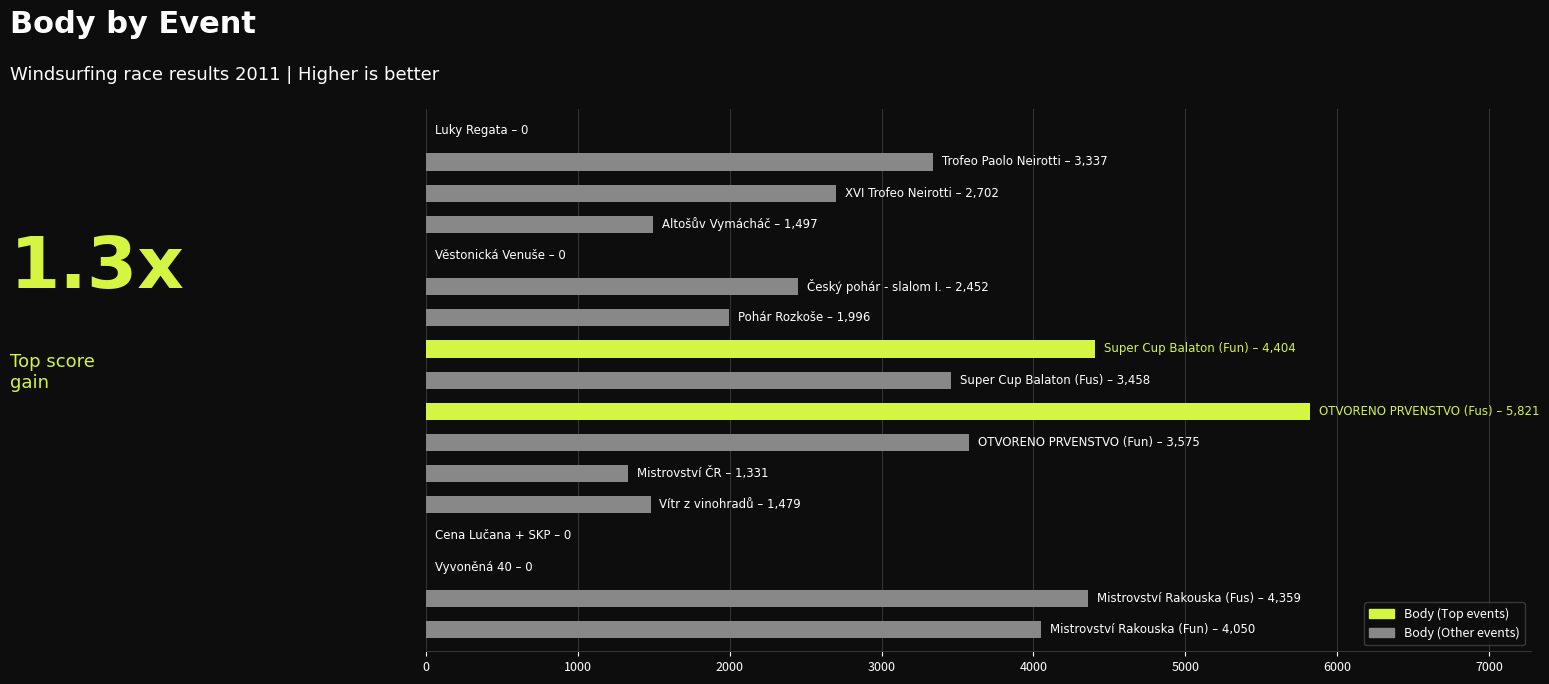

What is the greatest value displayed?

5821